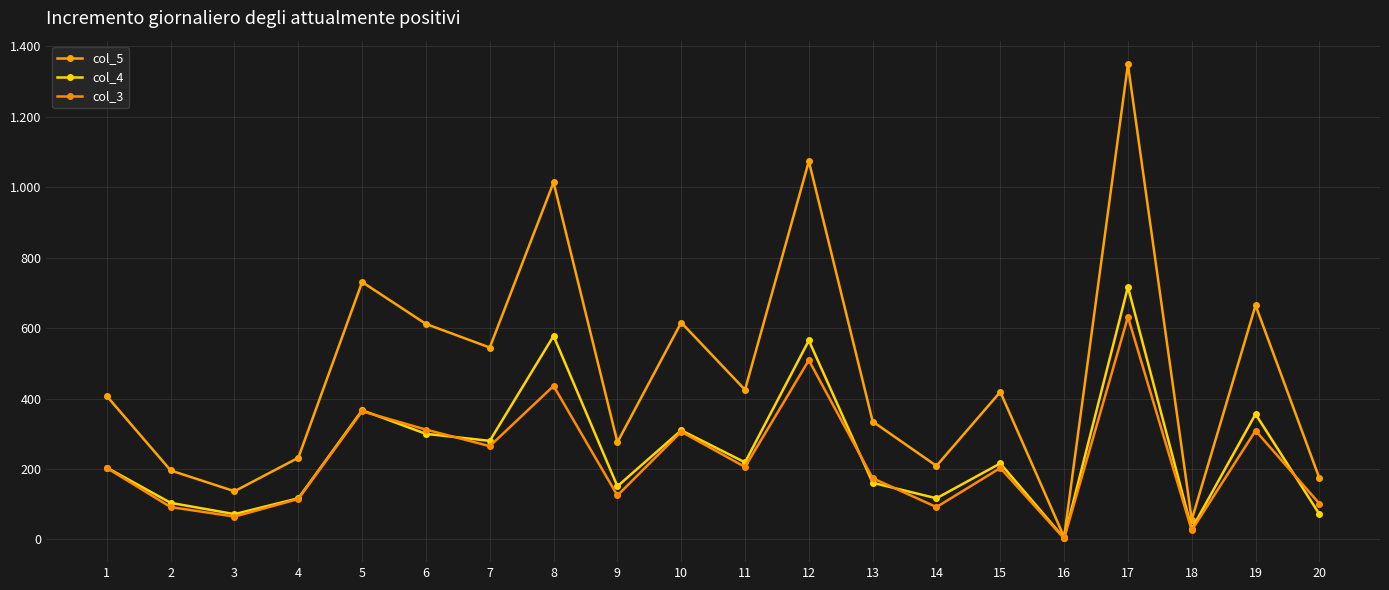

True or false: col_3 and col_5 intersect in this chart.

False